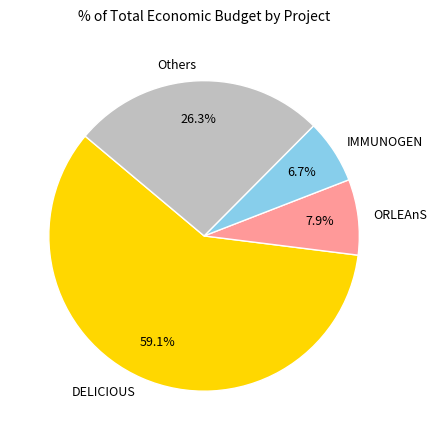

How many slices are in this pie chart?

4